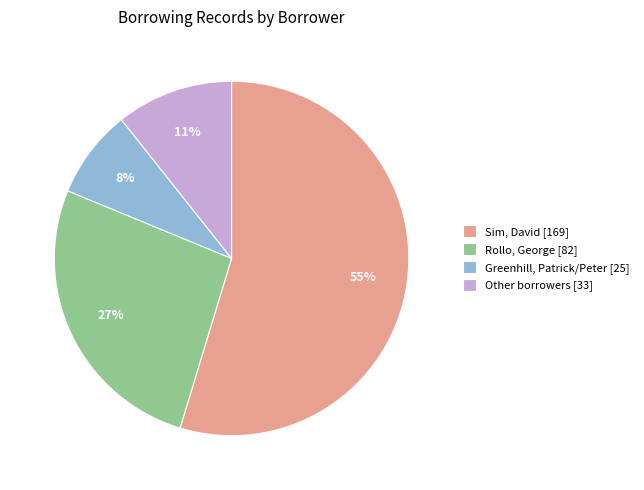

Rank the categories by value from lowest to highest.

Greenhill, Patrick/Peter [25], Other borrowers [33], Rollo, George [82], Sim, David [169]